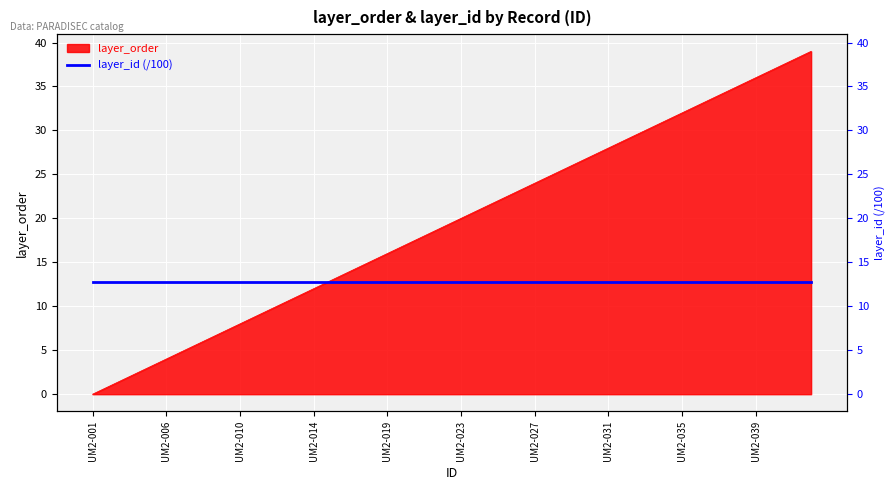

Approximately how many times larger is the value at UM2-032 compared to UM2-007?

5.8